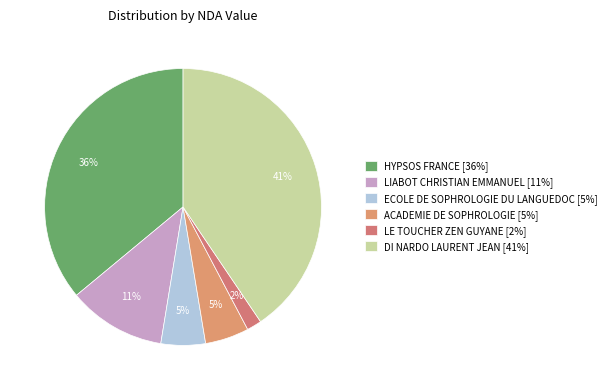

Is there any slice that represents more than half of the pie?

No